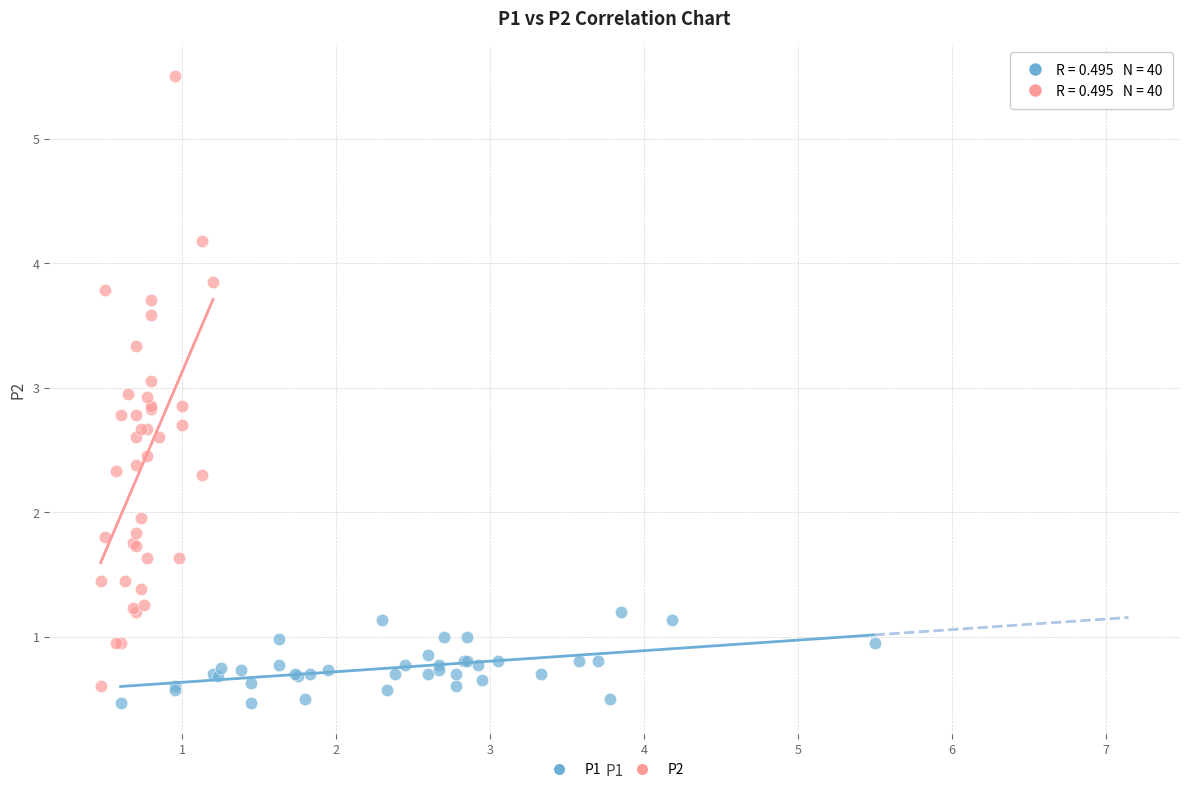

Which series has the largest Y range (max minus min)?

P2